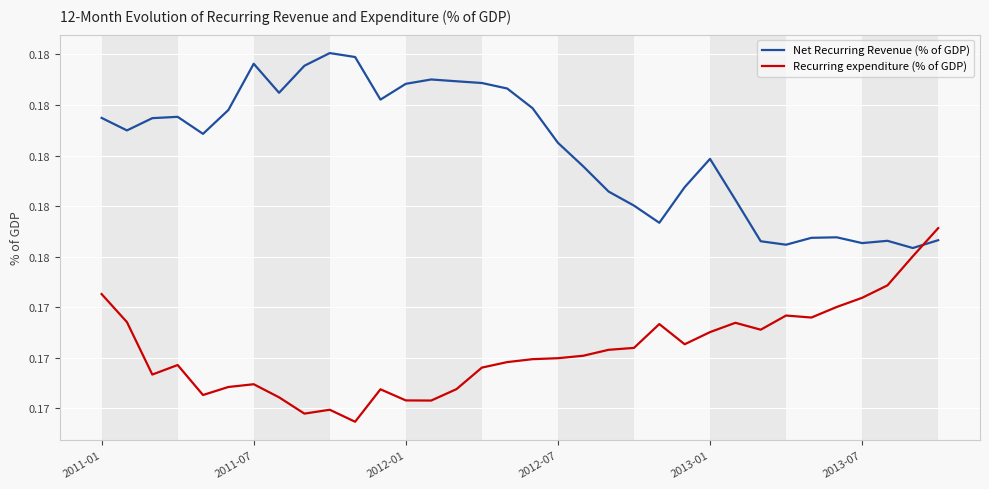

Rank the series by their average value, from lowest to highest.

Recurring expenditure (% of GDP), Net Recurring Revenue (% of GDP)